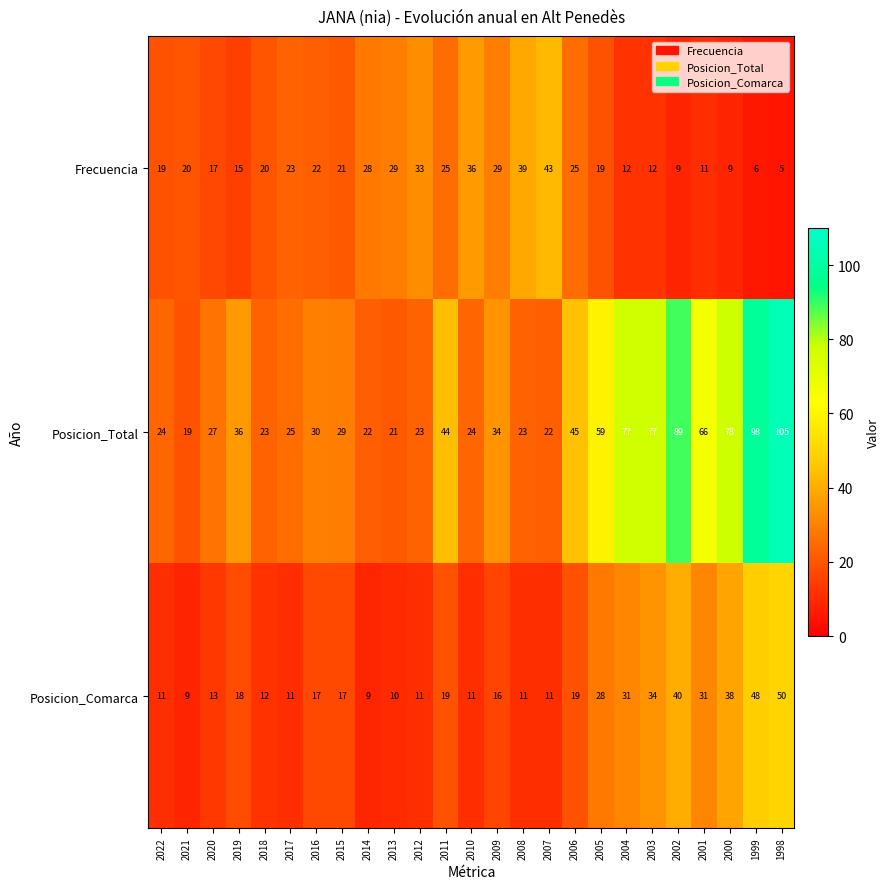

Which series has the largest range (max minus min)?

Posicion_Total